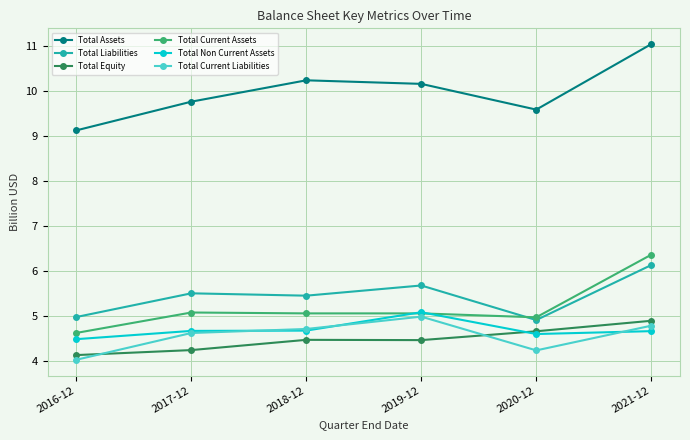

Reading right to left, transcribe all the data shown in this chart.

Total Assets: 2021-12=11.0	2020-12=9.6	2019-12=10.2	2018-12=10.2	2017-12=9.8	2016-12=9.1
Total Liabilities: 2021-12=6.1	2020-12=4.9	2019-12=5.7	2018-12=5.5	2017-12=5.5	2016-12=5.0
Total Equity: 2021-12=4.9	2020-12=4.7	2019-12=4.5	2018-12=4.5	2017-12=4.3	2016-12=4.1
Total Current Assets: 2021-12=6.4	2020-12=5.0	2019-12=5.1	2018-12=5.1	2017-12=5.1	2016-12=4.6
Total Non Current Assets: 2021-12=4.7	2020-12=4.6	2019-12=5.1	2018-12=4.7	2017-12=4.7	2016-12=4.5
Total Current Liabilities: 2021-12=4.8	2020-12=4.2	2019-12=5.0	2018-12=4.7	2017-12=4.6	2016-12=4.0